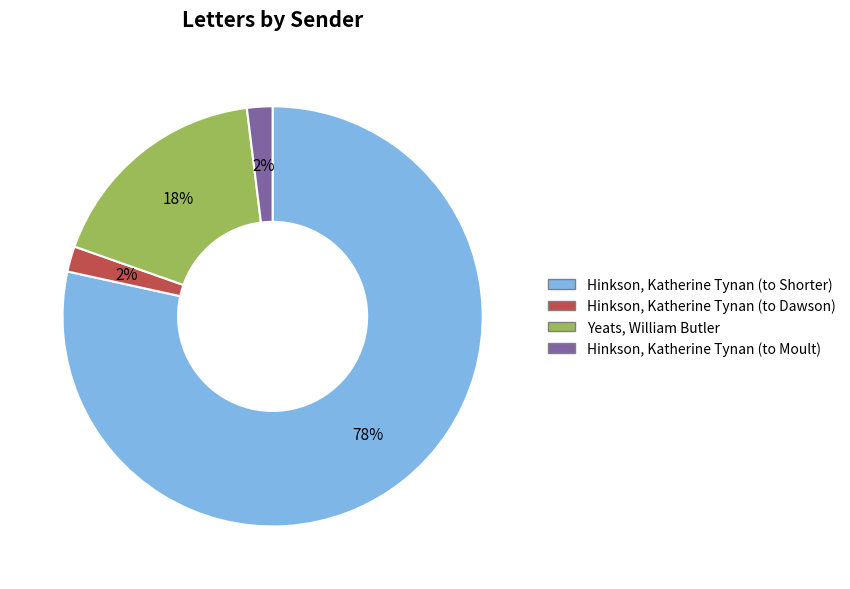

Is the sum of Hinkson, Katherine Tynan (to Shorter) and Hinkson, Katherine Tynan (to Moult) greater than half?

Yes